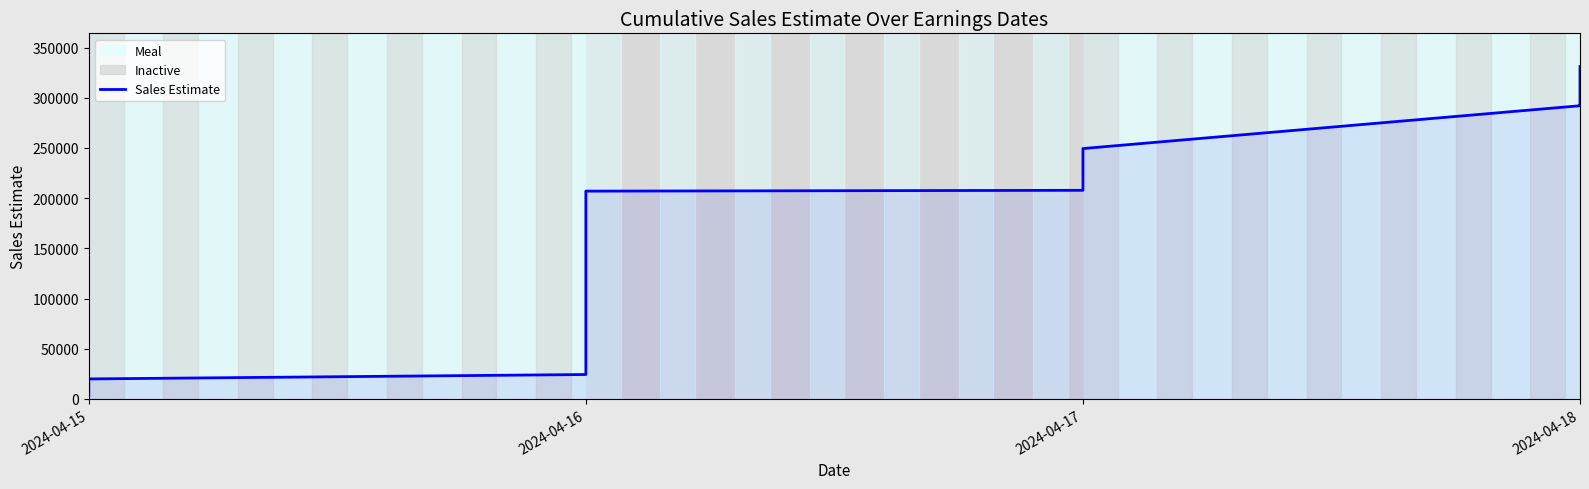

How many lines are shown in the chart?

1